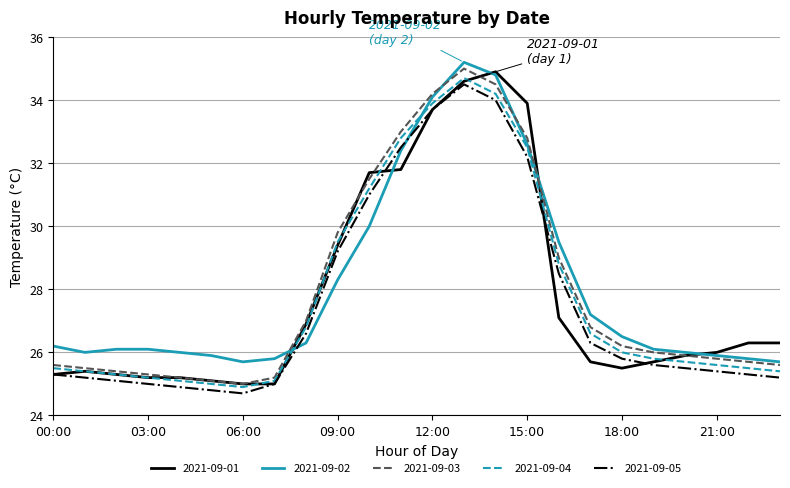

Between which two adjacent categories do 2021-09-01 and 2021-09-03 first intersect?

09:00 and 10:00